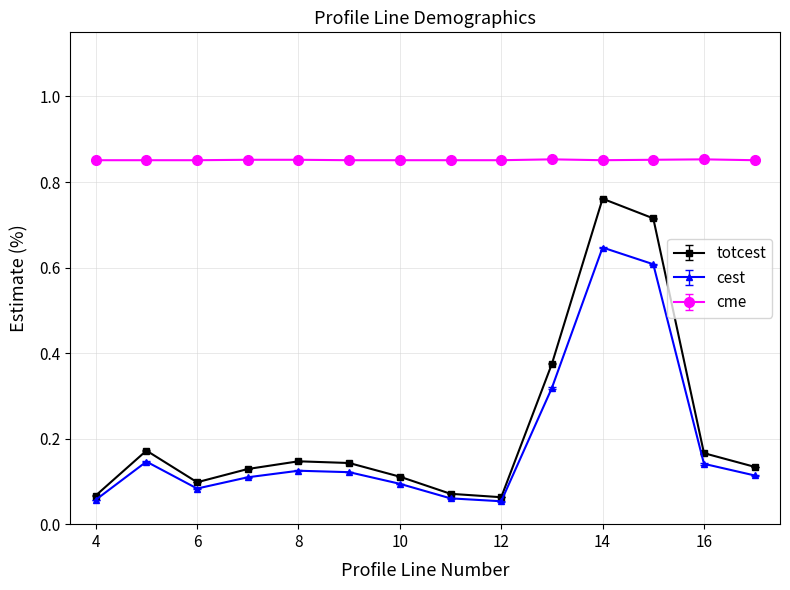

Rank the series by their maximum value, from highest to lowest.

cme, totcest, cest